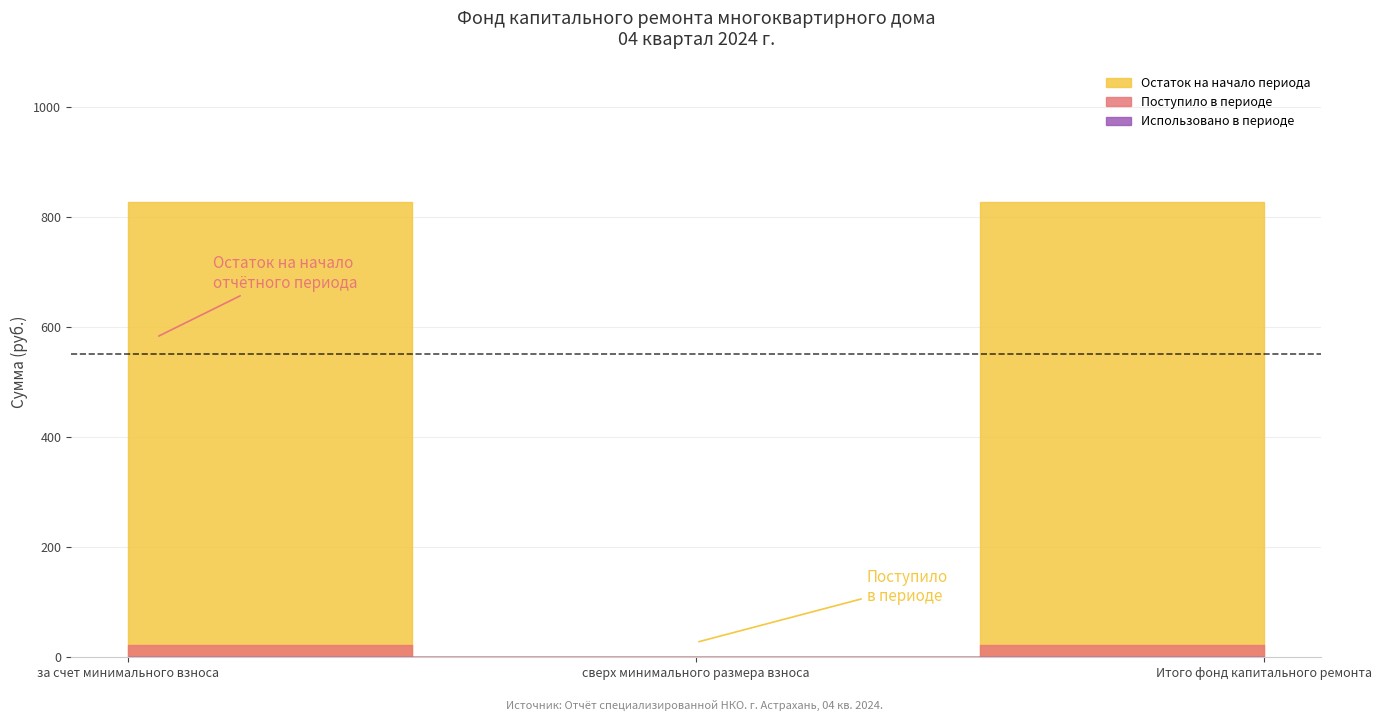

How many data points in Остаток на начало периода are less than 827?

1